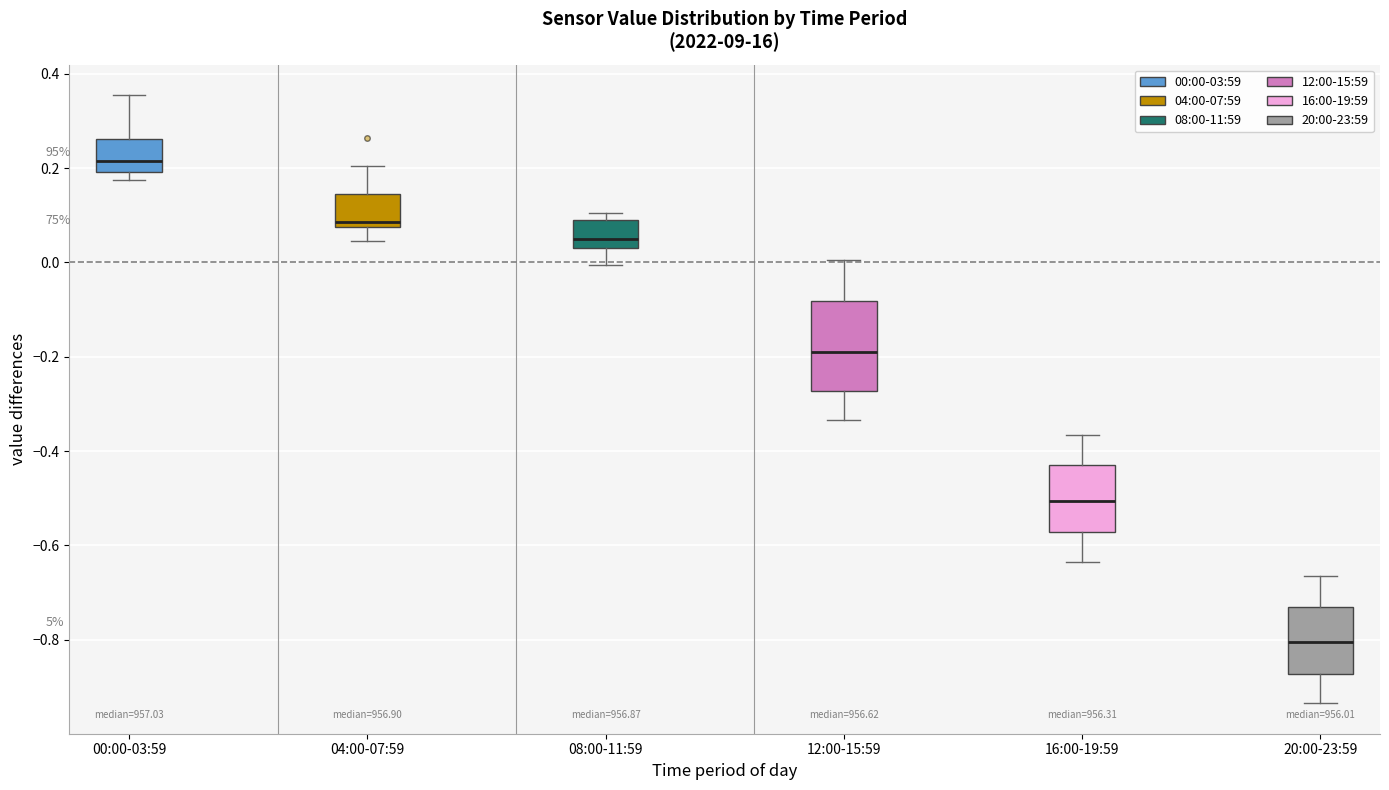

Which box's median line is the lowest?

20:00-23:59